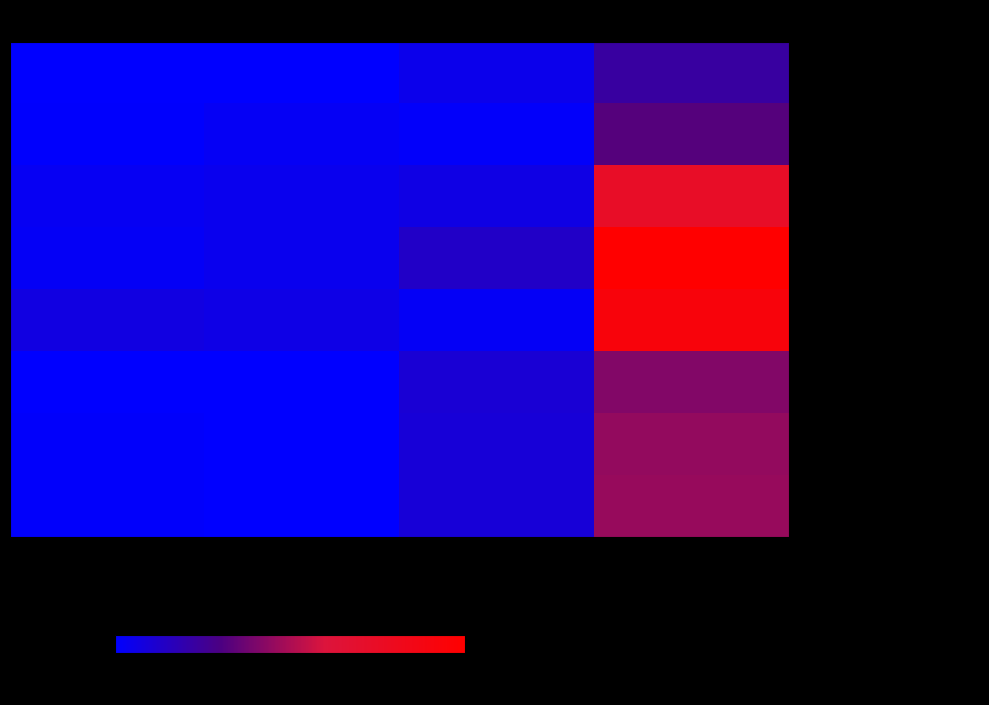

Which series has the largest total across all categories?

Картофельное пюре